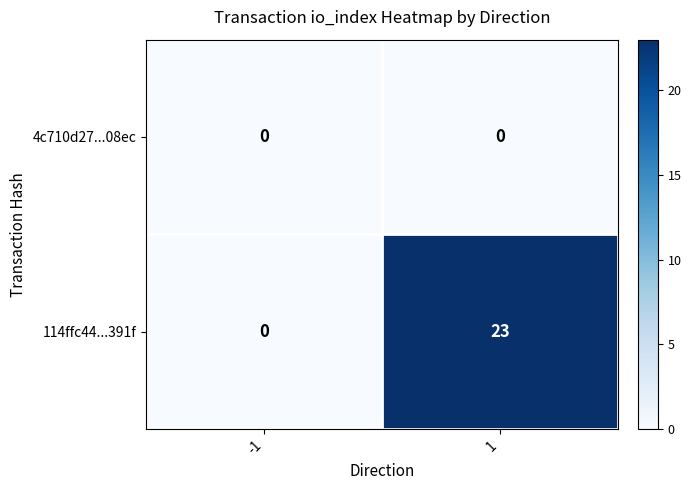

Reading left to right, list all the values displayed in this chart.

4c710d27...08ec: -1=0	1=0
114ffc44...391f: -1=0	1=23